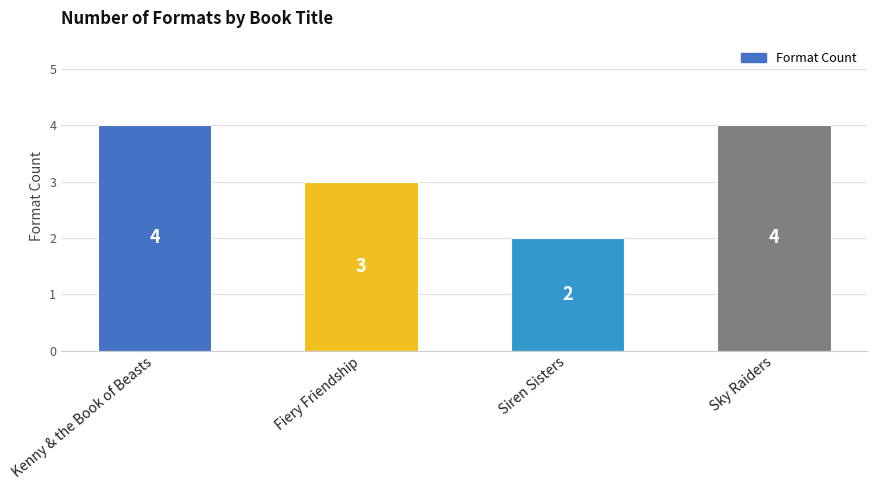

Count the values in the range 3 to 4.

3